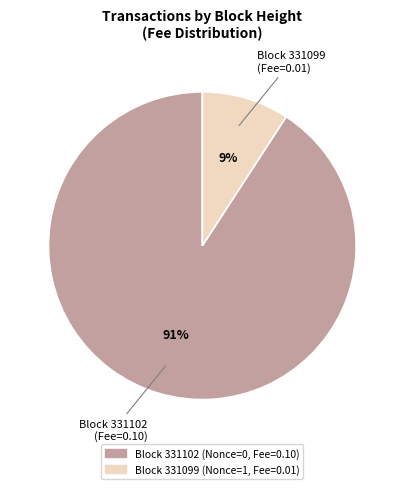

To the nearest percent, what is the difference between the largest and smallest slice percentages?

82%